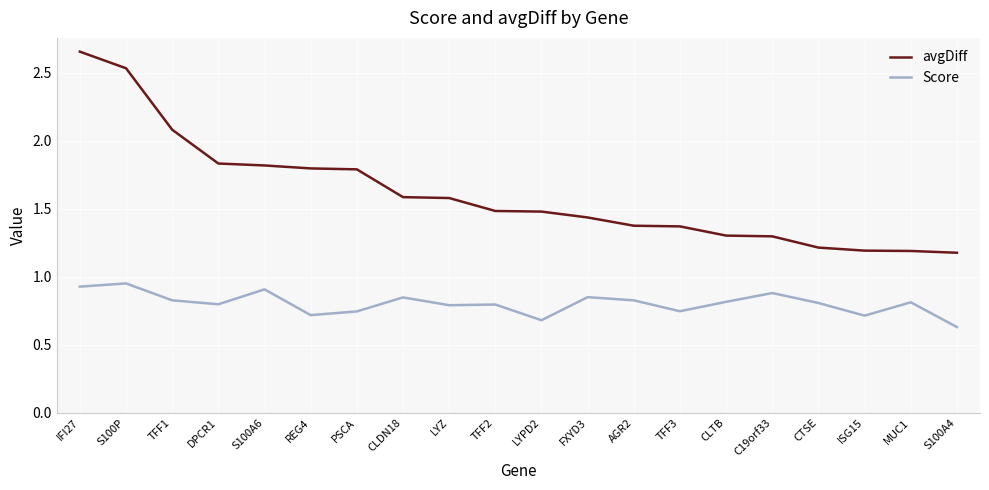

What is the sum of the Score values at CLTB and TFF1?

1.6